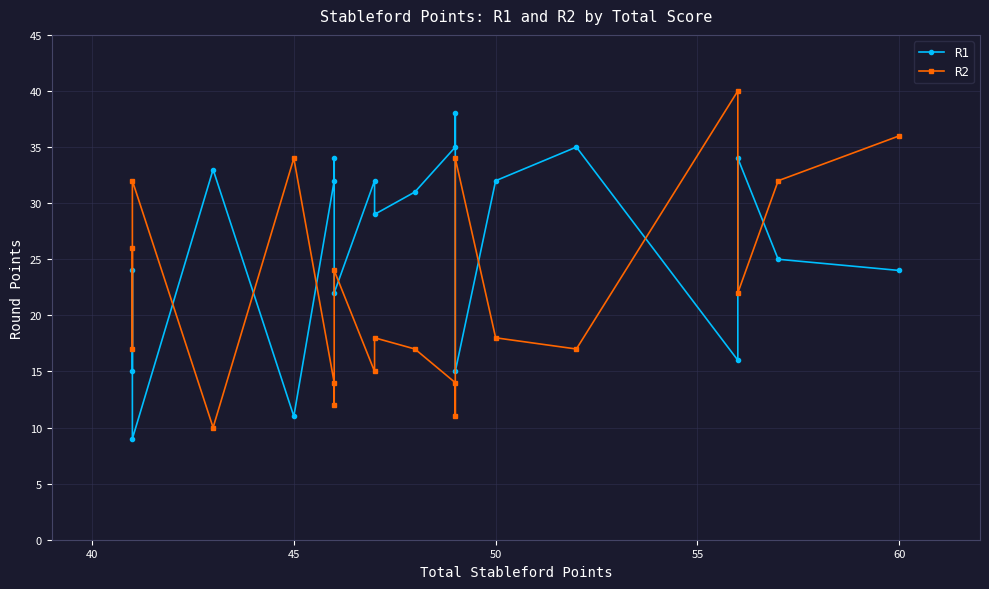

Which series has the largest range (max minus min)?

R2